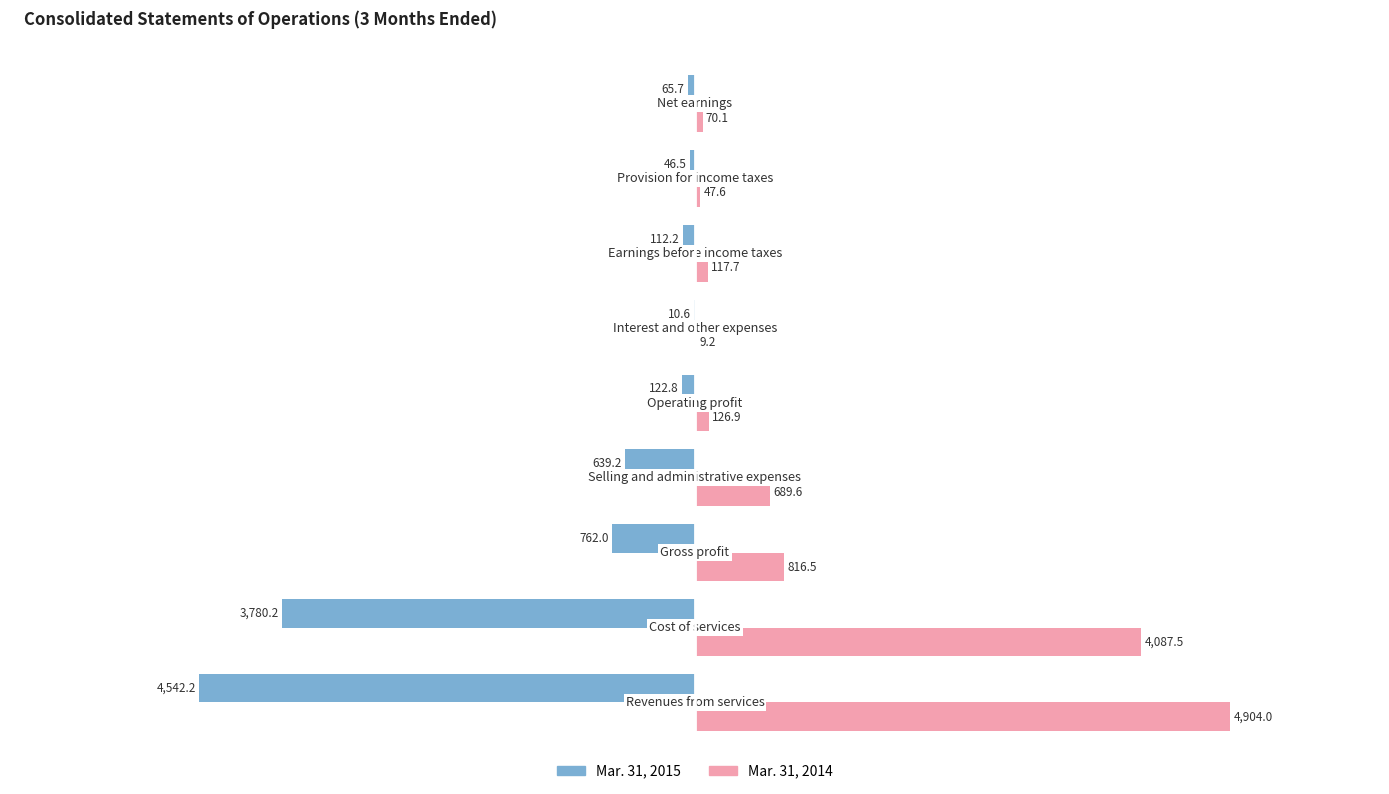

What is the maximum value shown in the chart?

4904.0